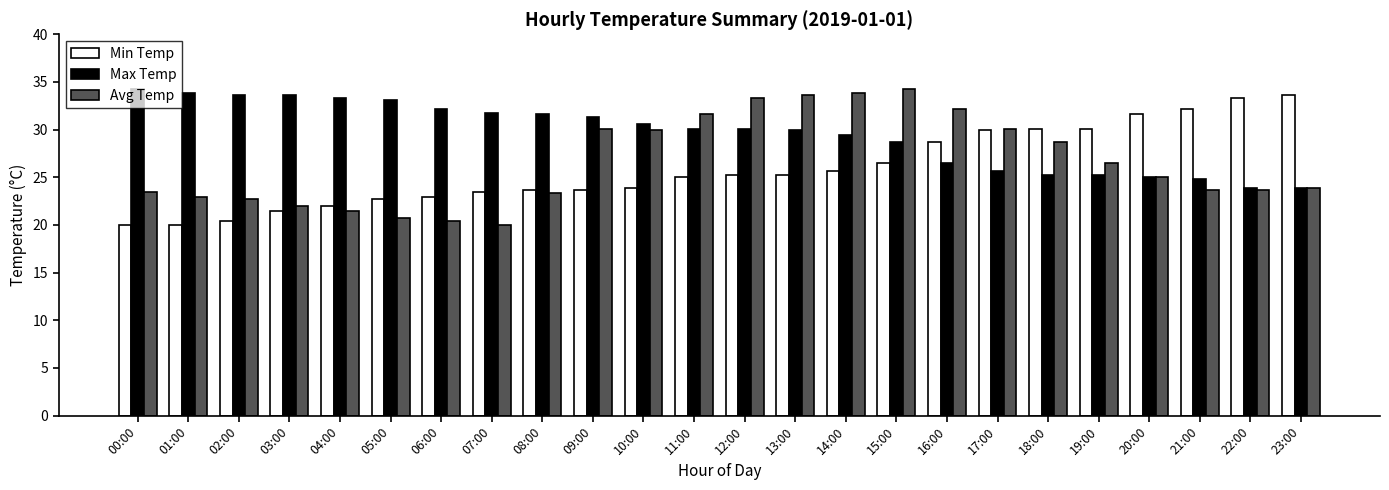

What is the difference between the highest and lowest values at 04:00?

11.8